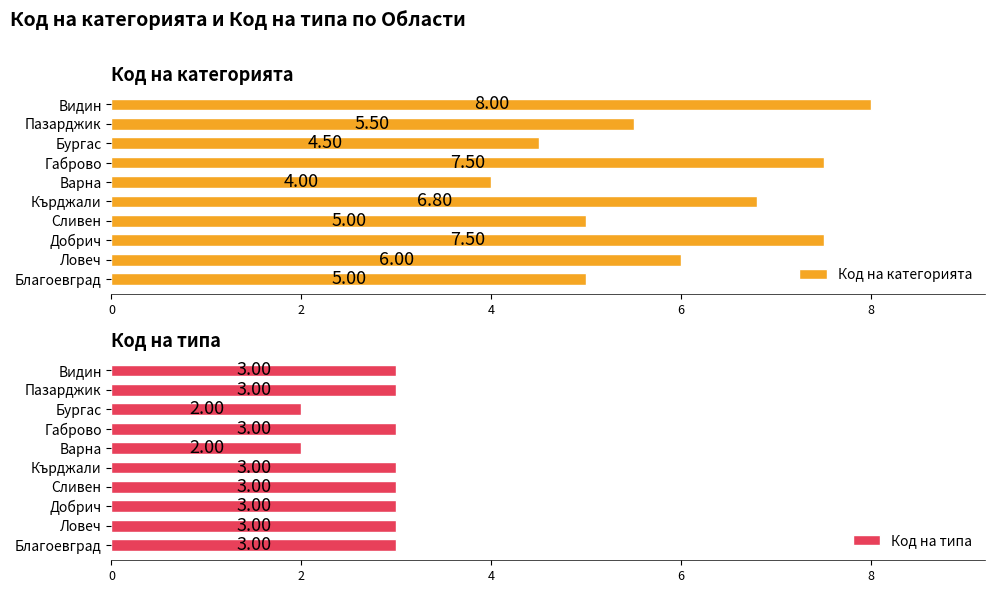

What is the minimum value shown in the chart?

2.0